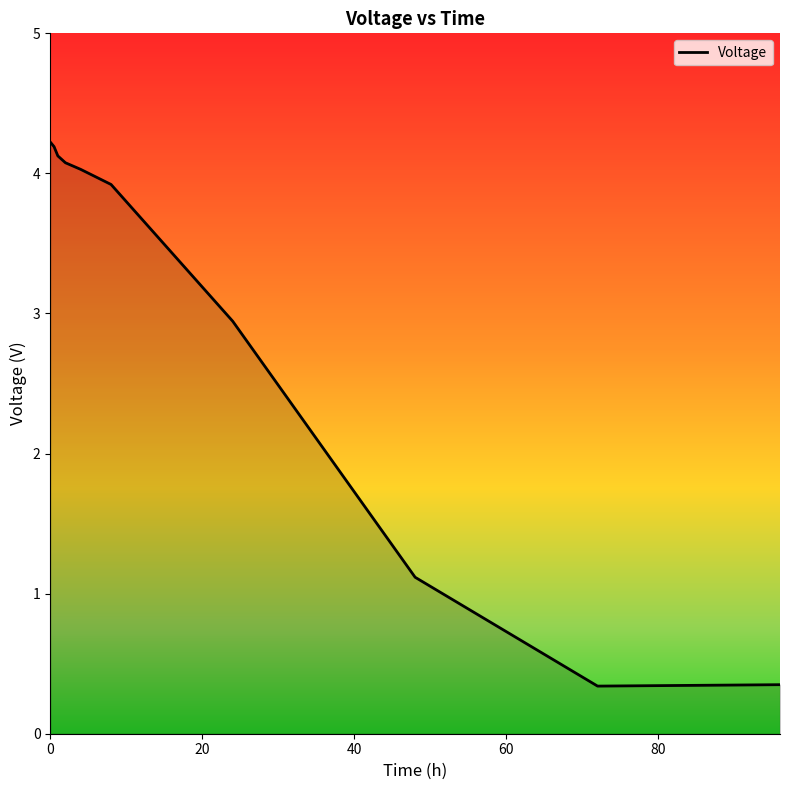

What is the average value?

2.9